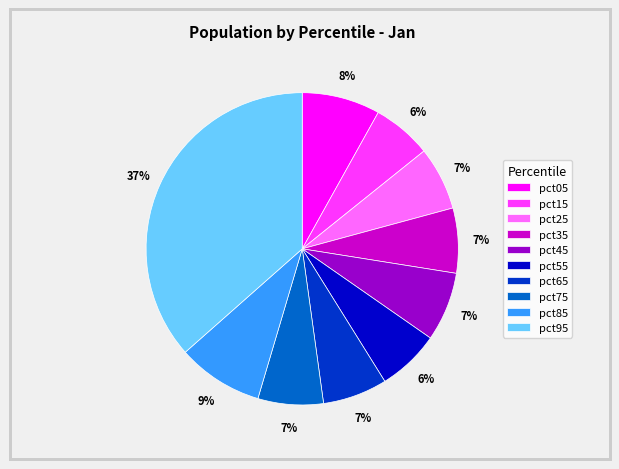

Is there a majority slice in this chart?

No